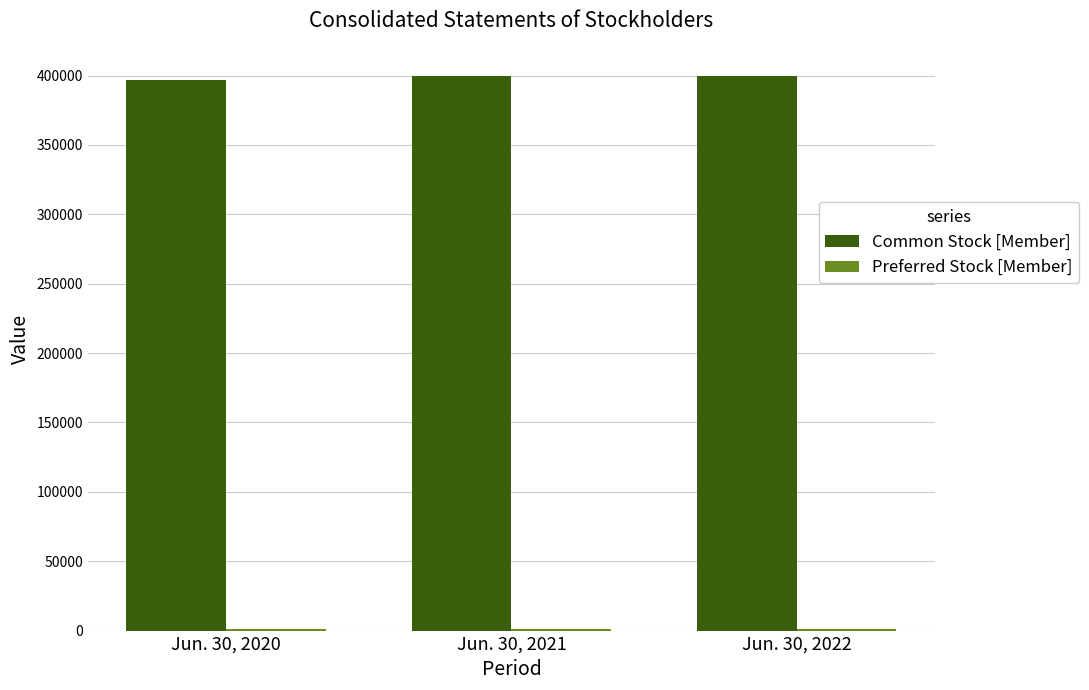

The value of Common Stock [Member] at Jun. 30, 2020 is 397000. True or false?

True